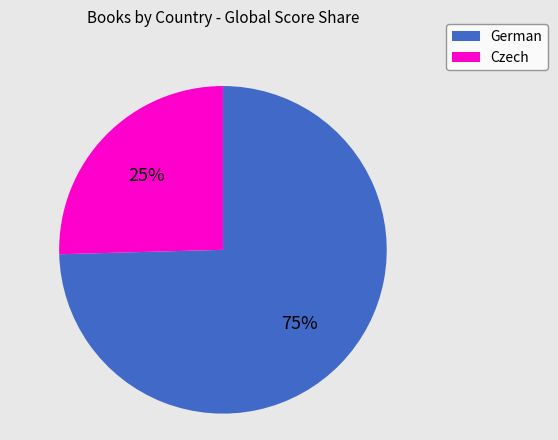

What percentage is the German slice, to the nearest percent?

75%